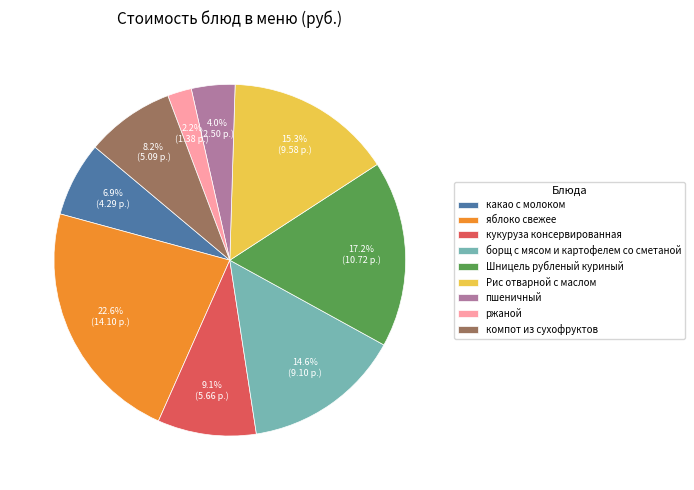

What percentage is the Шницель рубленый куриный slice, to the nearest percent?

17%